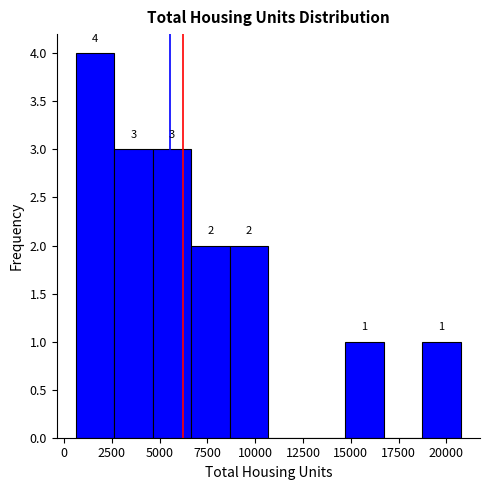

Over which range of the x-axis is the bar tallest?

500 to 2500